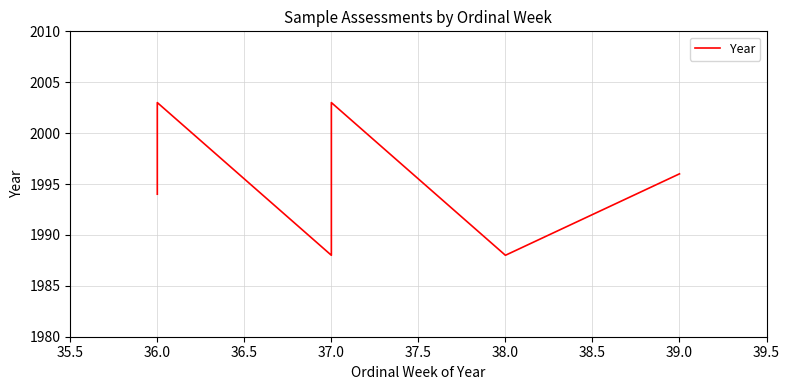

How many data points does each series have?

10